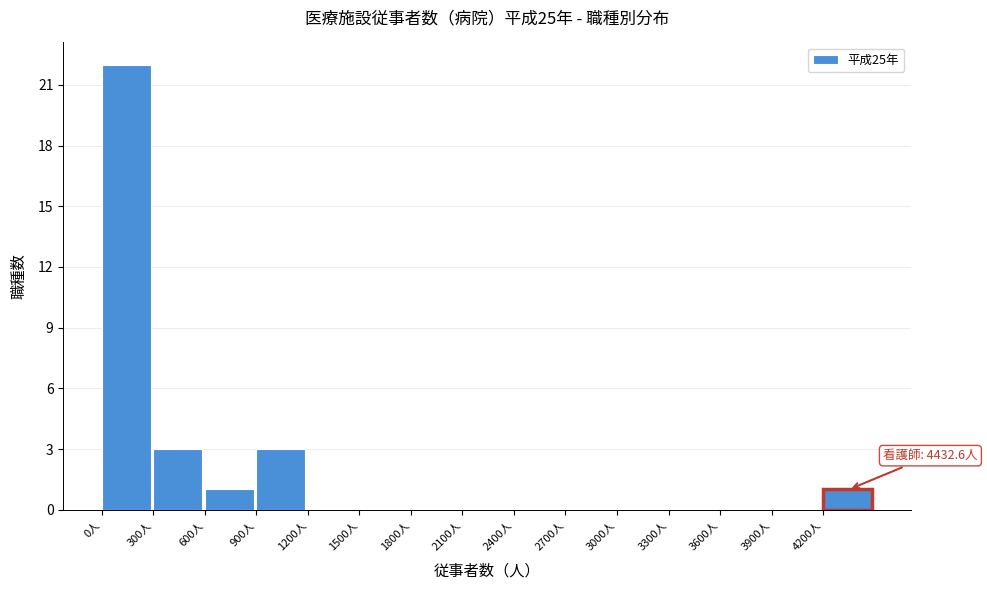

Which range on the x-axis has the tallest bar?

0 to 300